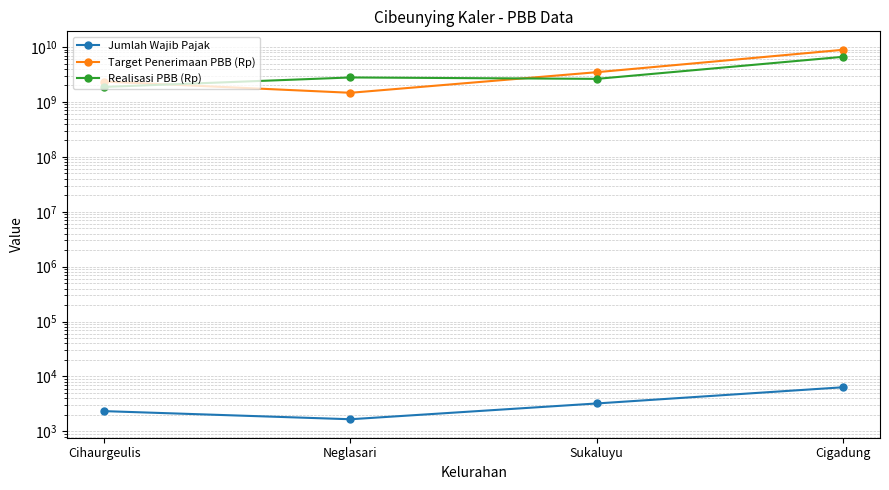

What is the value of the Target Penerimaan PBB (Rp) point at the 2nd from the left?

1470411072